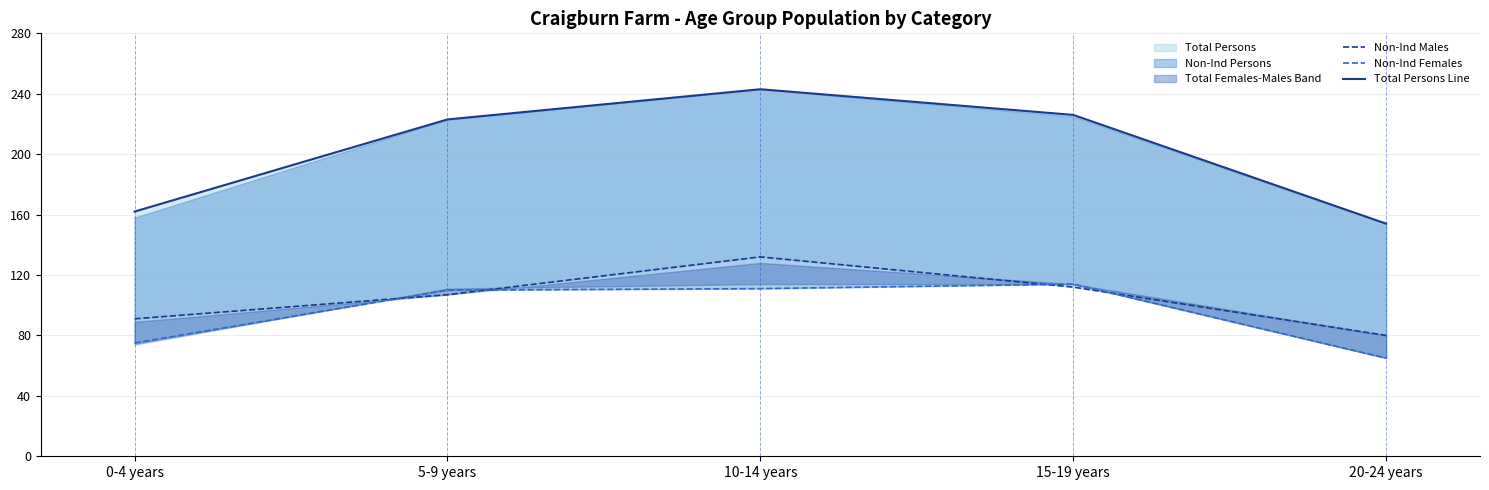

True or false: Total Persons Line and Non-Ind Males intersect in this chart.

False